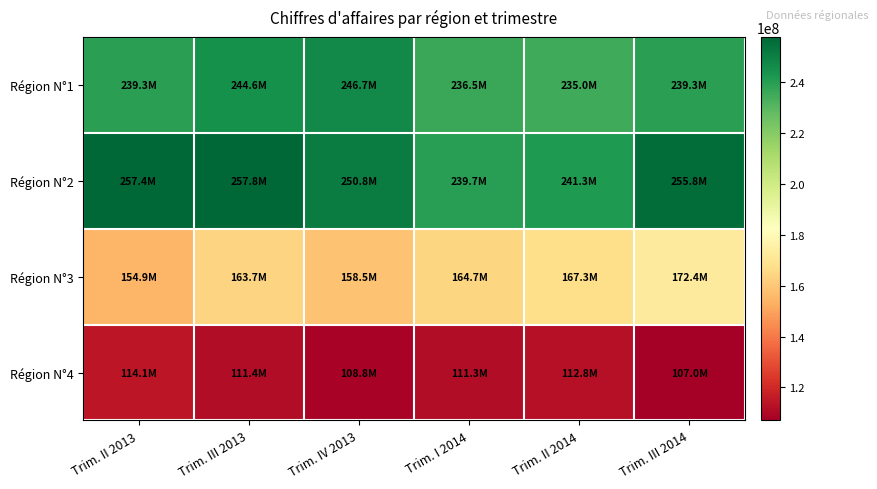

Rank the series by their maximum value, from lowest to highest.

Région N°4, Région N°3, Région N°1, Région N°2